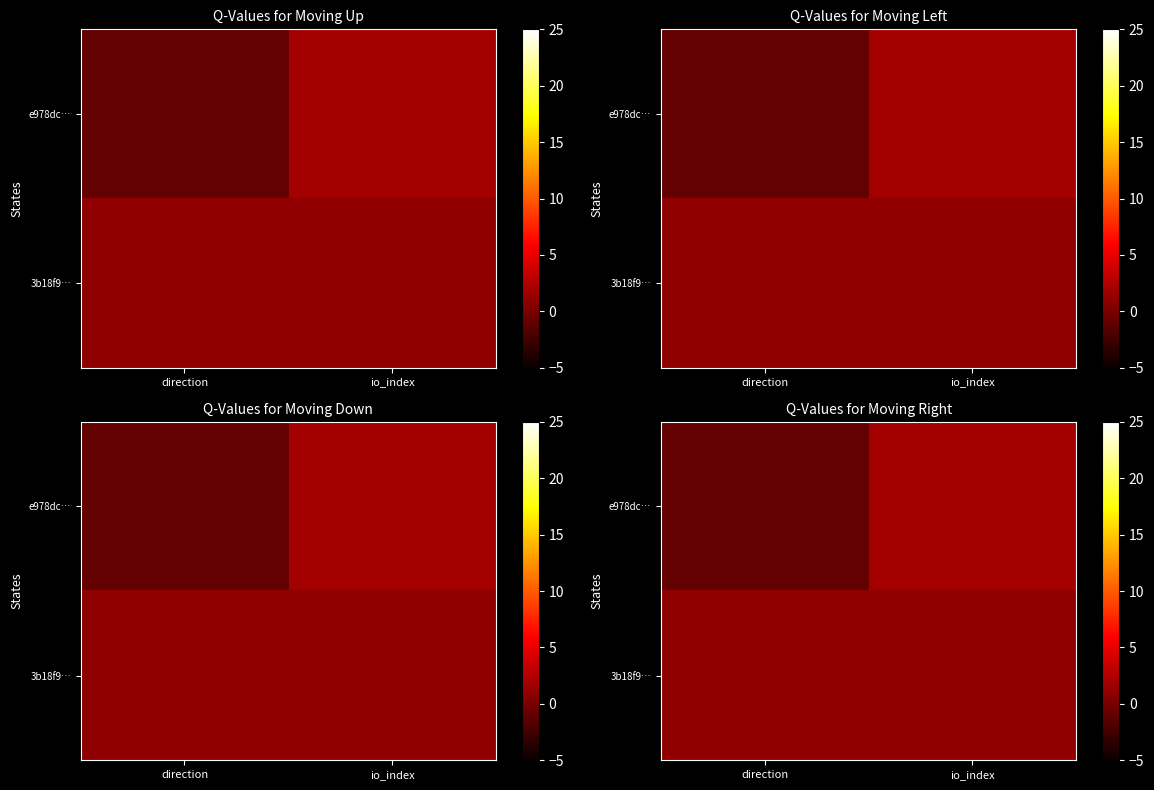

Is the value of e978dc… at io_index greater than the value of 3b18f9… at direction?

Yes